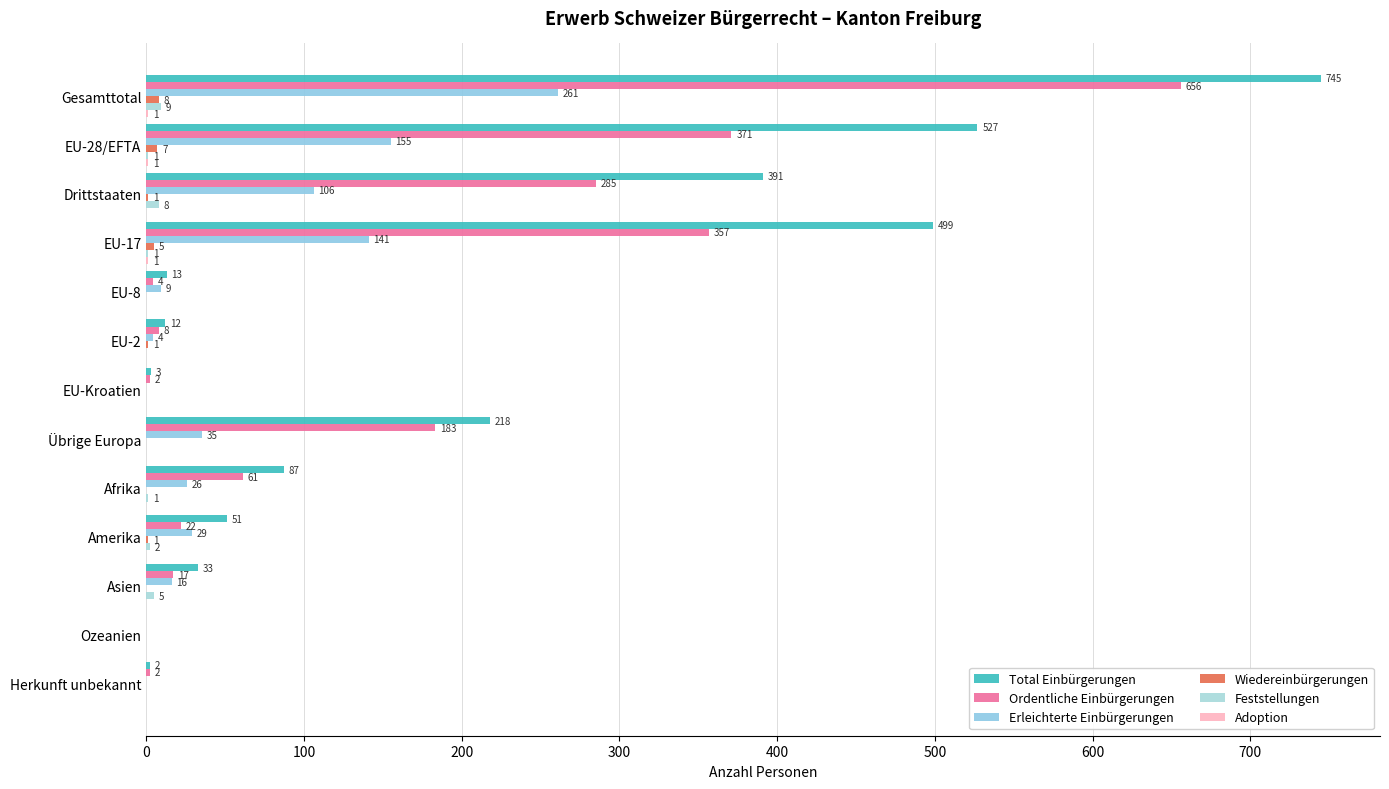

At which label is Total Einbürgerungen closest to 372?

Drittstaaten